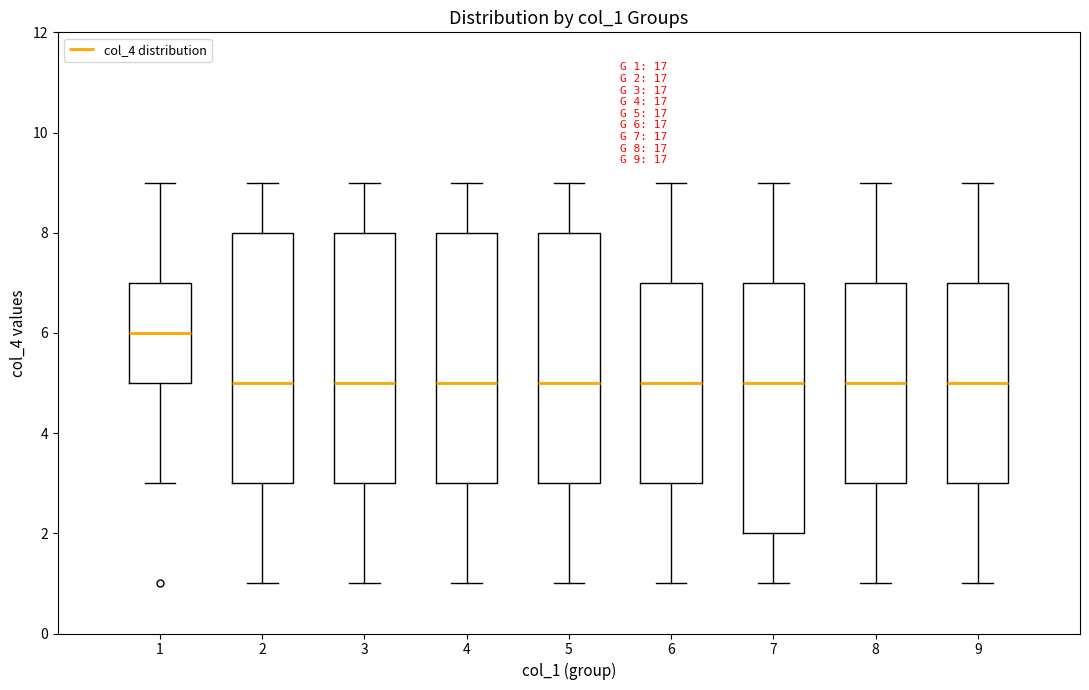

Which box has the highest median line?

1